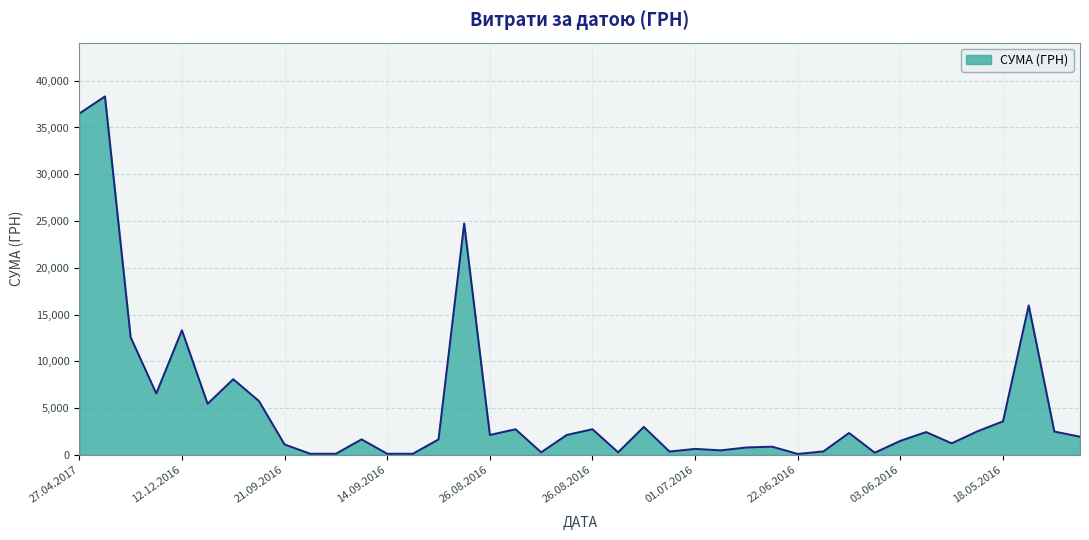

What is the difference between the maximum and minimum values?

38215.2